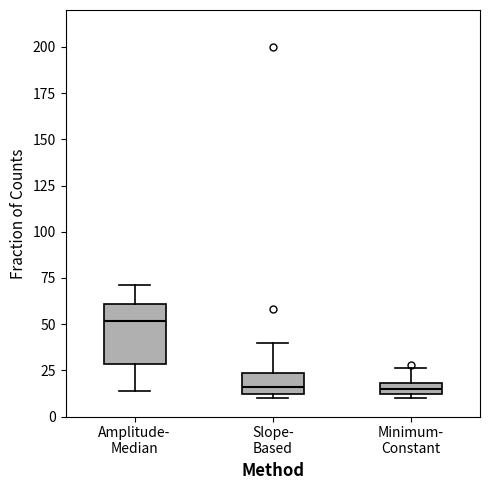

Which box is the tallest, from its lower edge to its upper edge?

Amplitude- Median